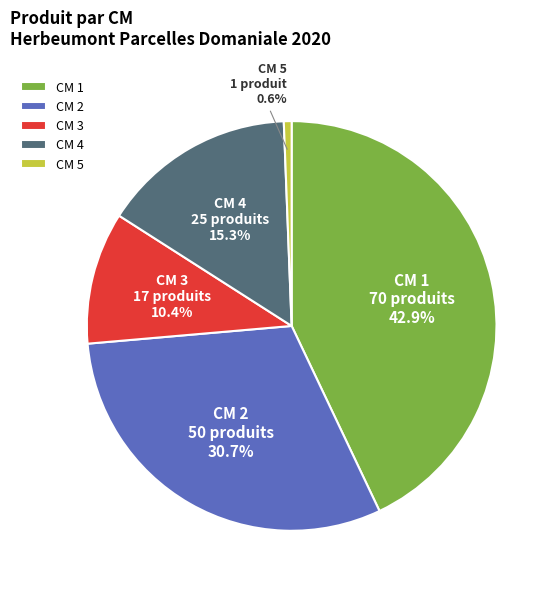

What is the smallest slice in the pie chart?

CM 5